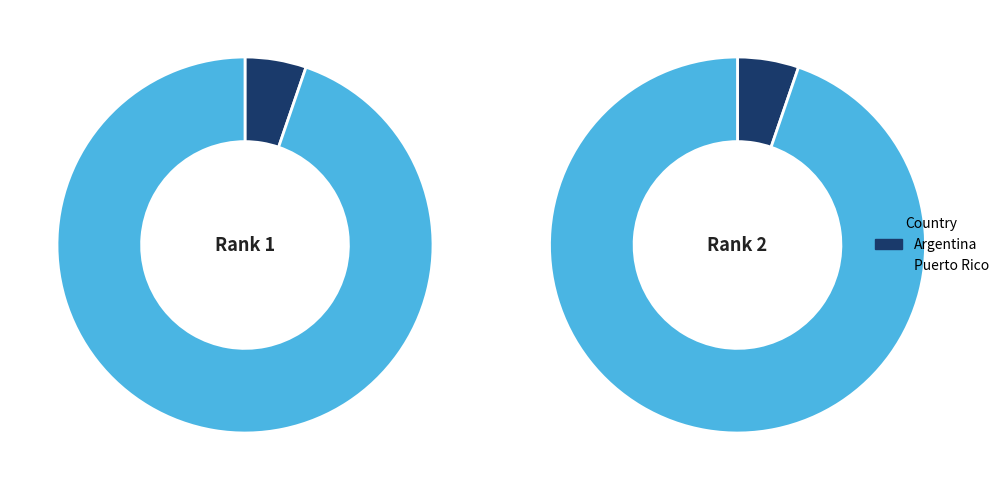

Combined, do Puerto Rico and Argentina account for over 50%?

Yes